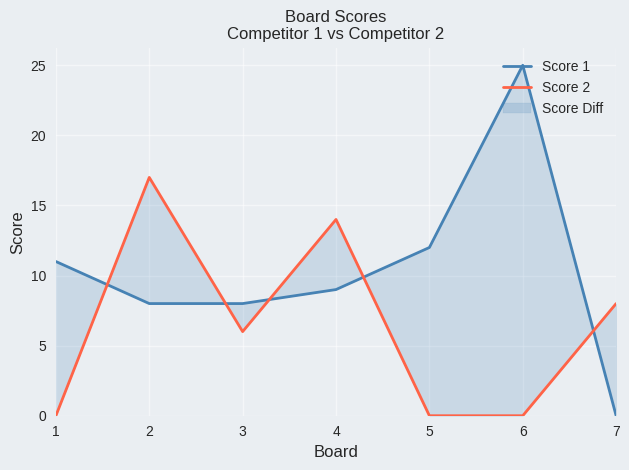

List the series in order of their peak value, lowest first.

Score 2, Score 1